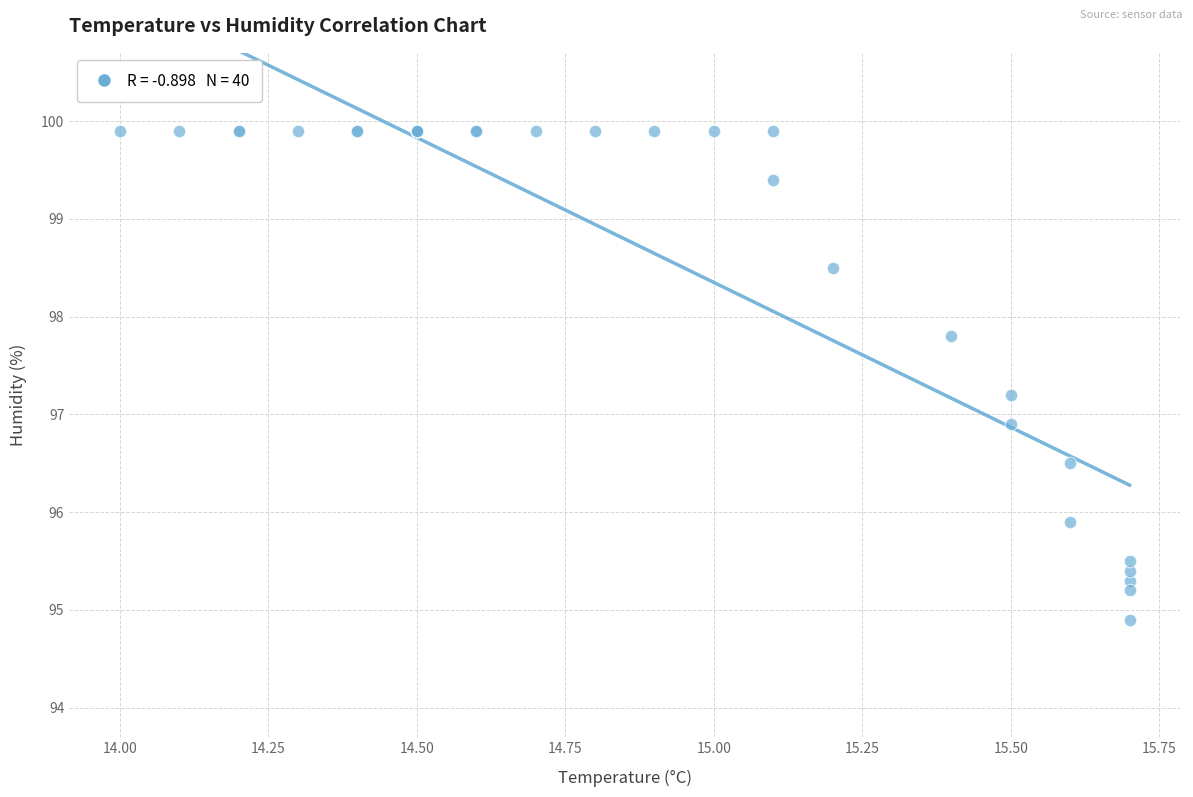

What Y value in the scatter plot is closest to 97?

96.9